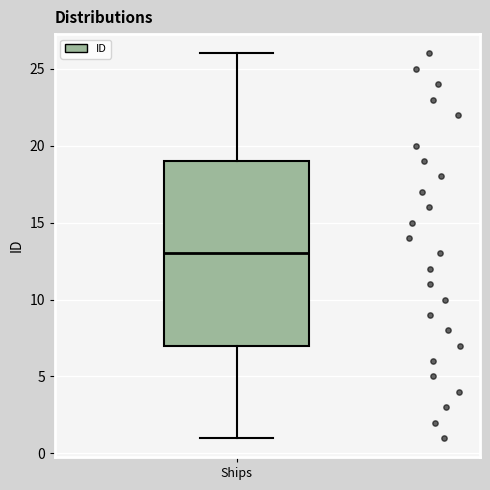

Where does the median line of the box for Ships sit on the y-axis? The values are not printed on the chart, so give them approximately, as read against the axis.

13